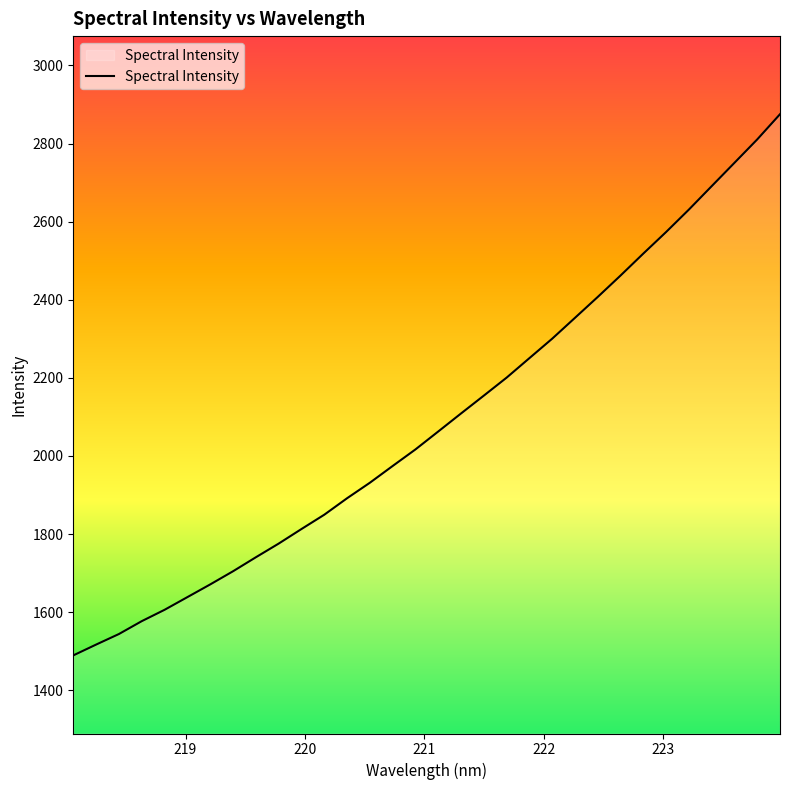

True or false: the data has more than 2 interior local peaks.

False